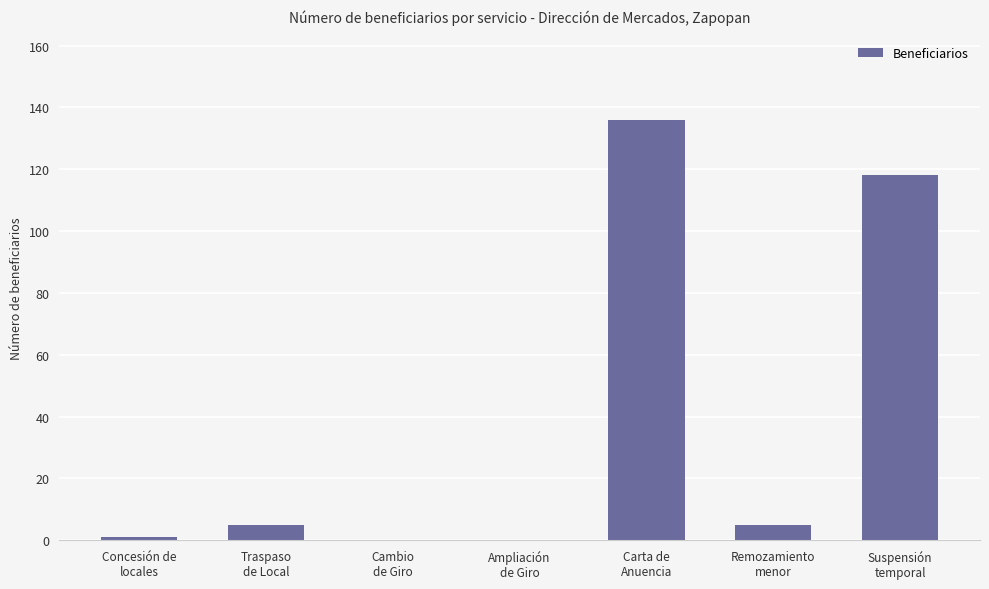

Reading left to right, extract all data points from this chart.

Concesión de
locales=1	Traspaso
de Local=5	Cambio
de Giro=0	Ampliación
de Giro=0	Carta de
Anuencia=136	Remozamiento
menor=5	Suspensión
temporal=118